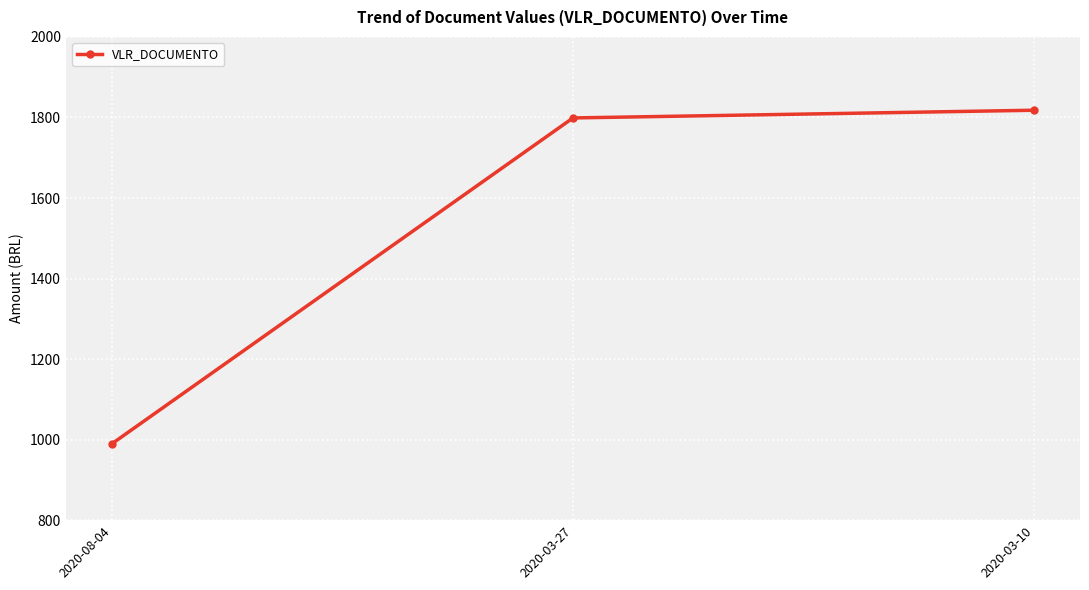

What is the sum of the values at 2020-03-10 and 2020-03-27?

3616.9